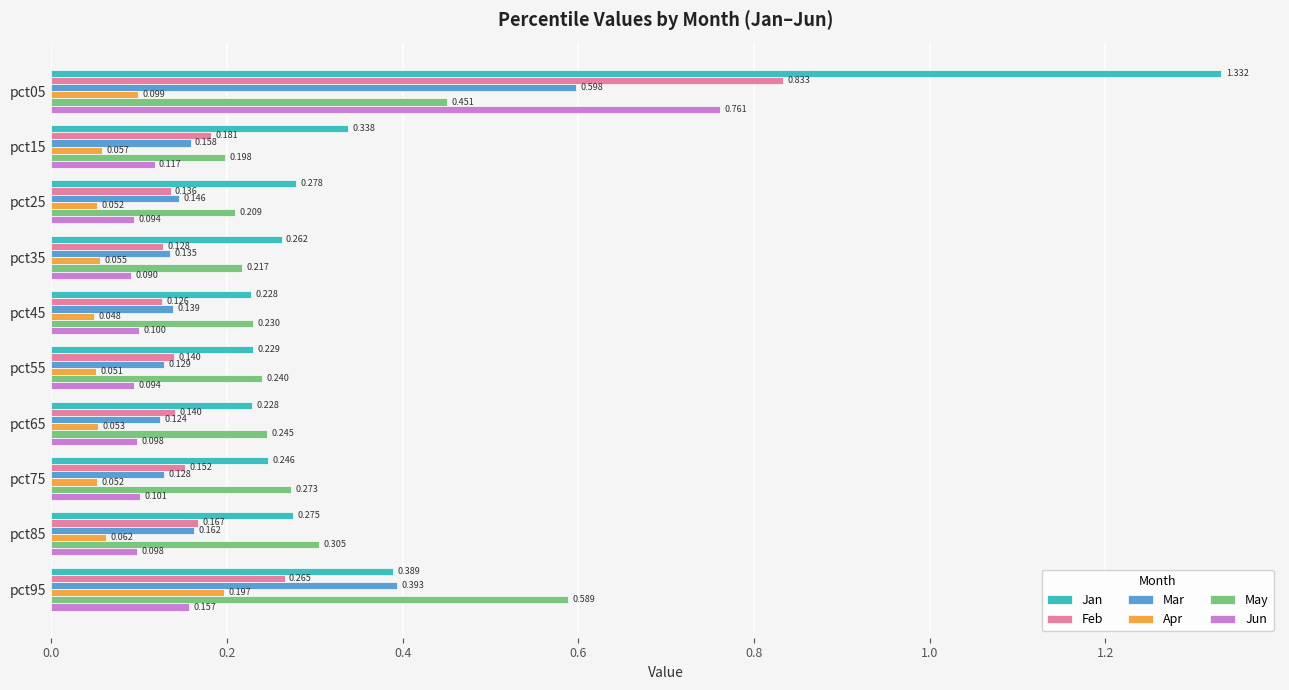

Which series has the largest total across all categories?

Jan